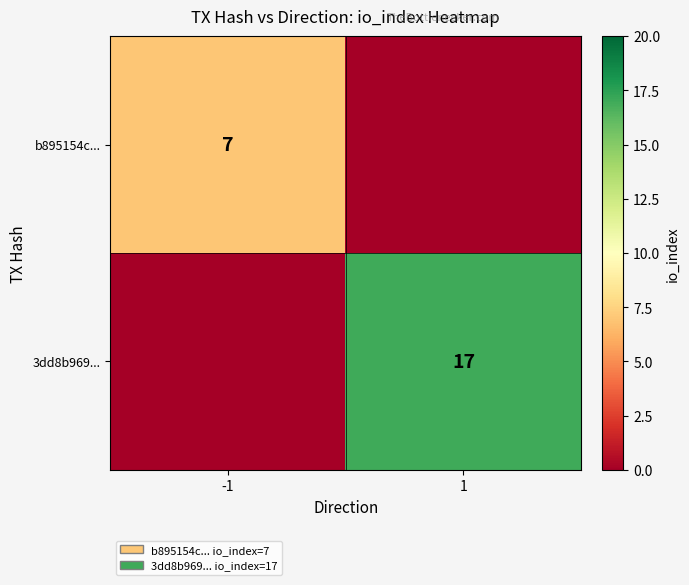

True or false: b895154c... has a value of 7 at -1.

True